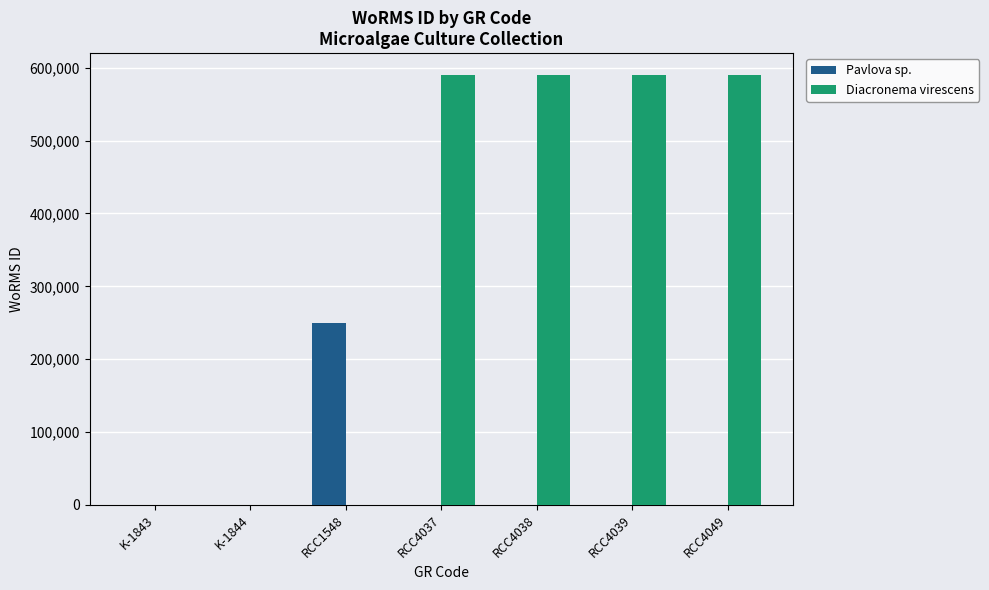

The value of Pavlova sp. at RCC4037 is -82389. True or false?

False